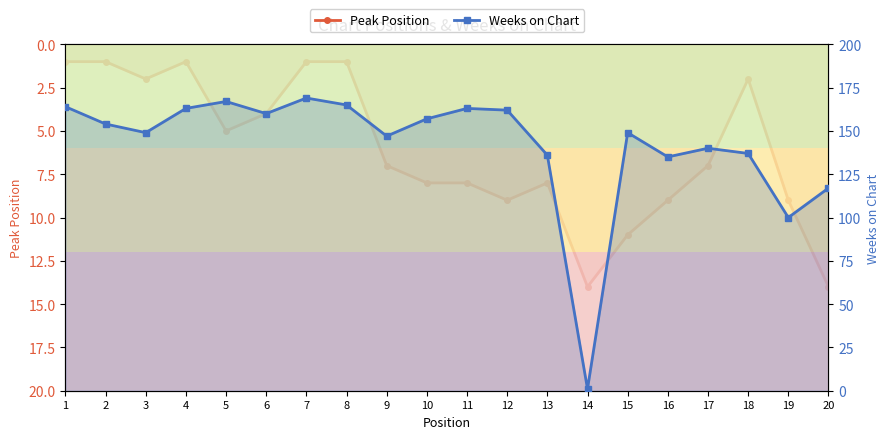

Which series has the widest spread of values?

Weeks on Chart